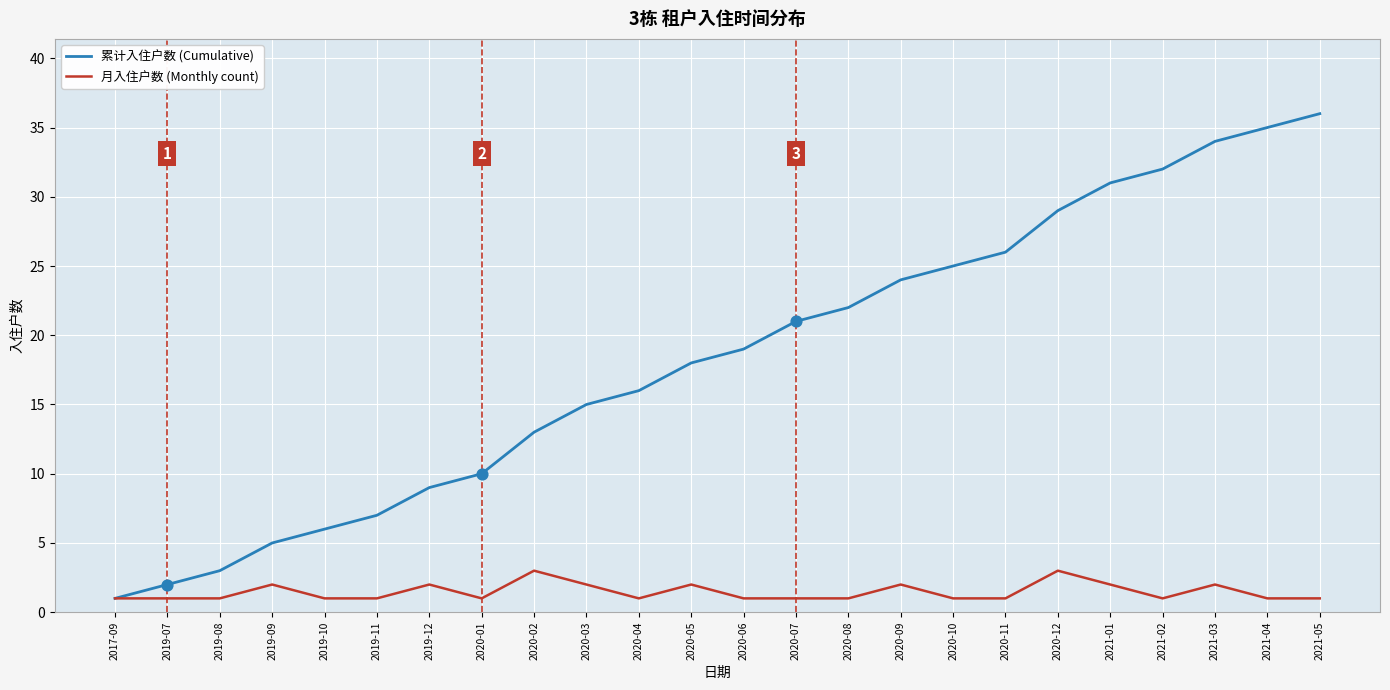

What are all the series names shown in the legend?

累计入住户数 (Cumulative), 月入住户数 (Monthly count)